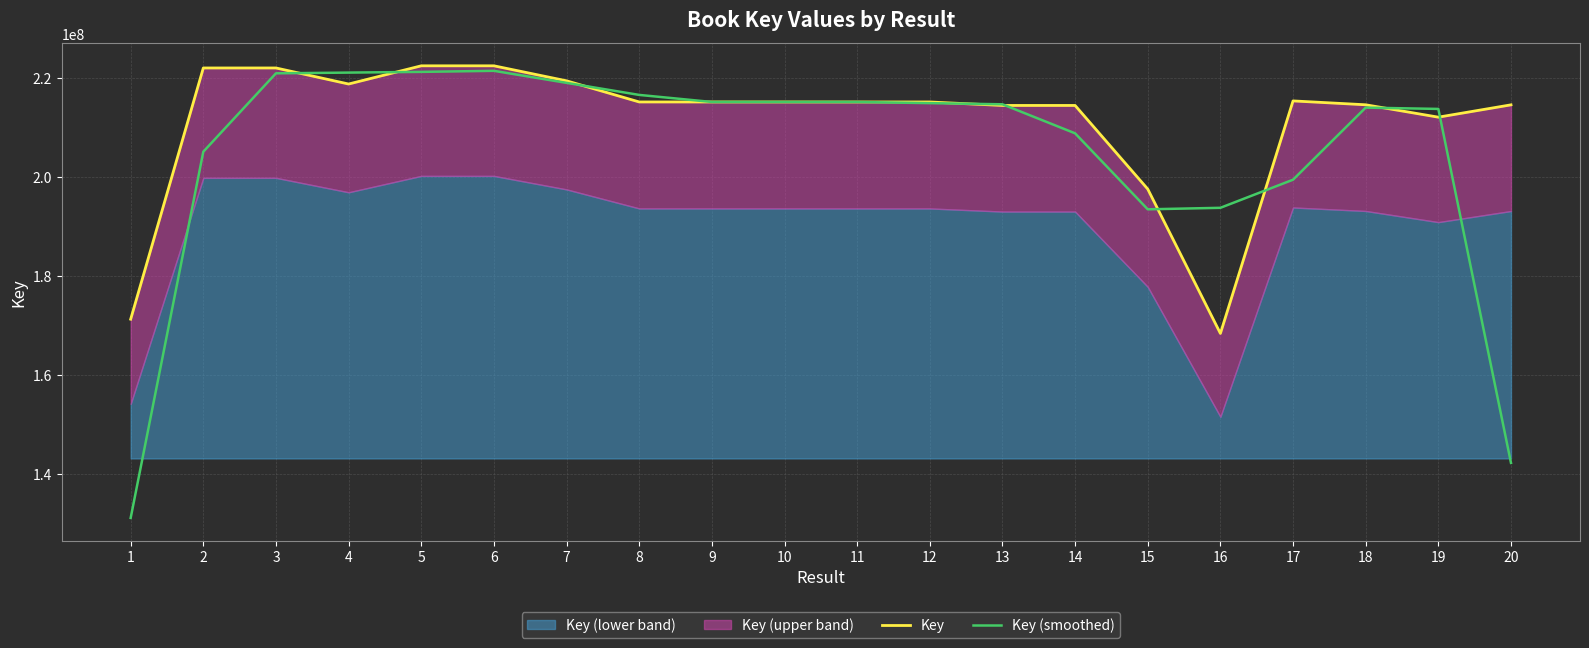

After their last crossing, which series has the higher values: Key or Key (smoothed)?

Key